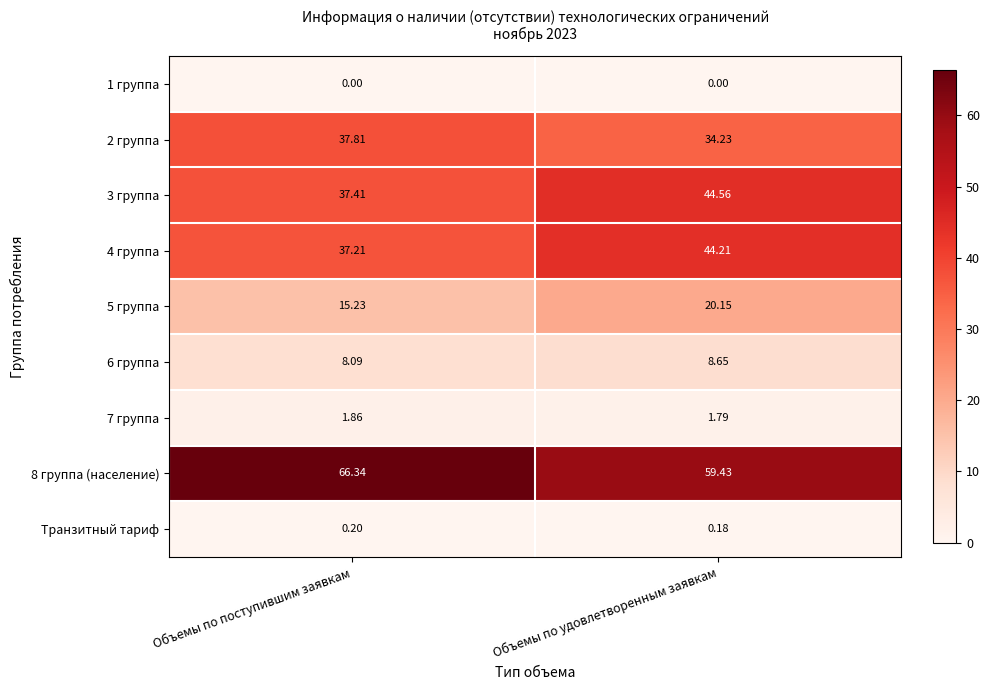

At which label is 5 группа closest to 17?

Объемы по поступившим заявкам